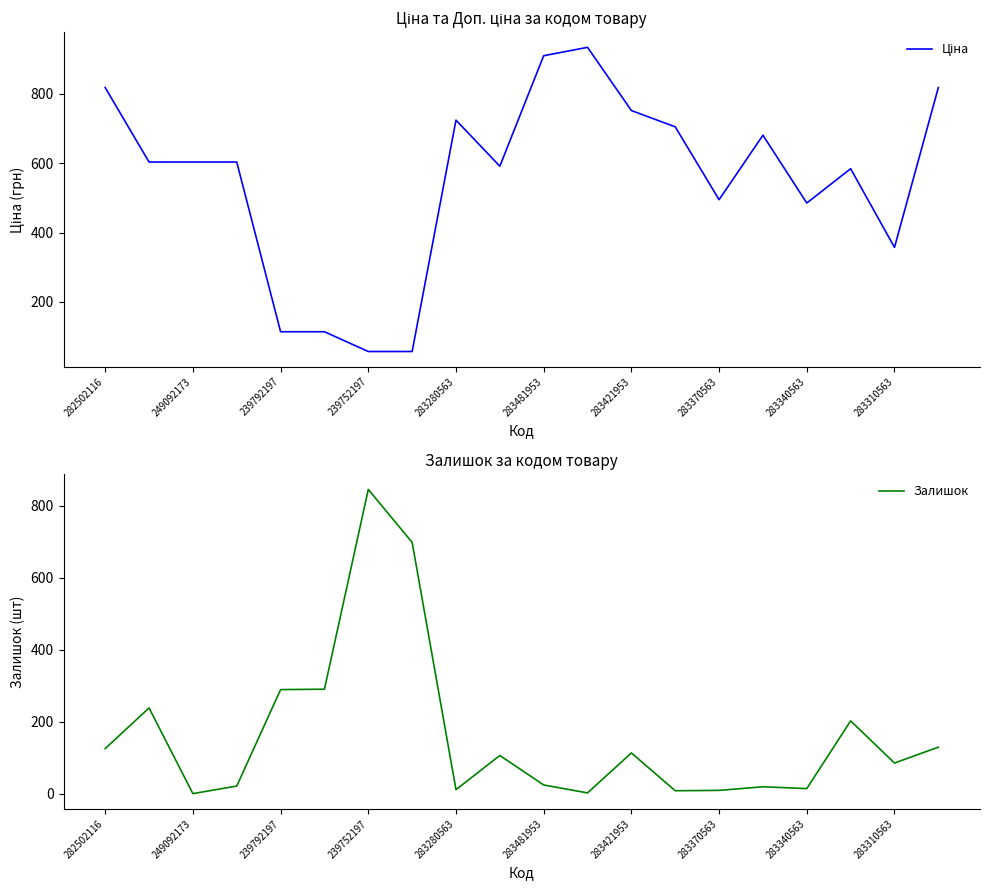

How many lines are shown in the chart?

2